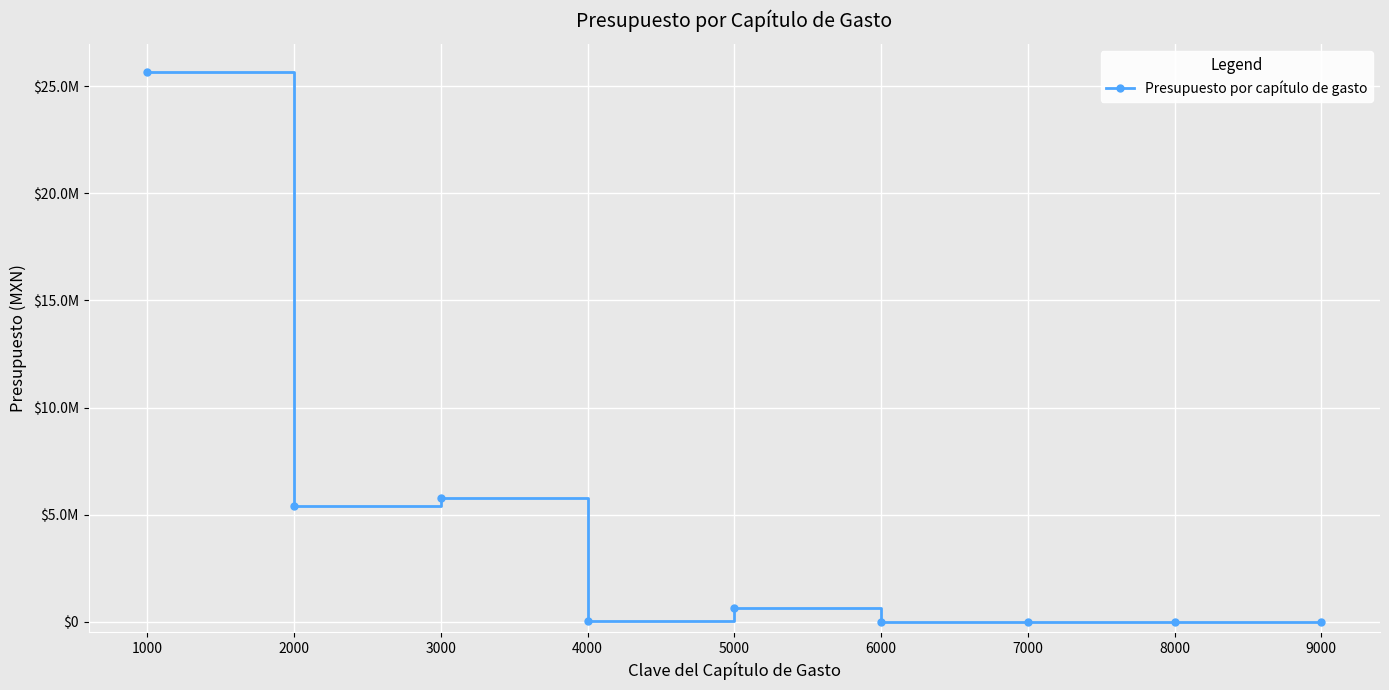

Does the chart have visible grid lines?

Yes